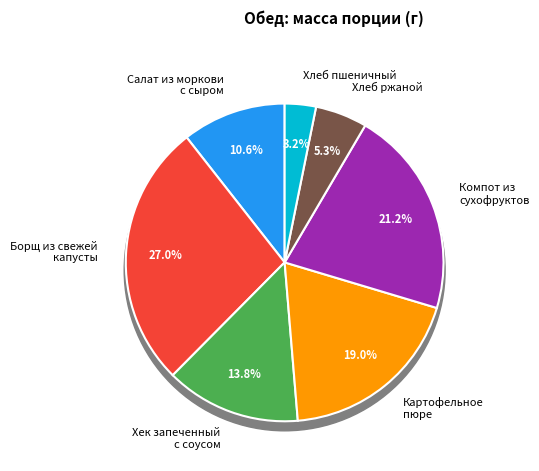

Combined, do Салат из моркови
с сыром and Хек запеченный
с соусом account for over 50%?

No